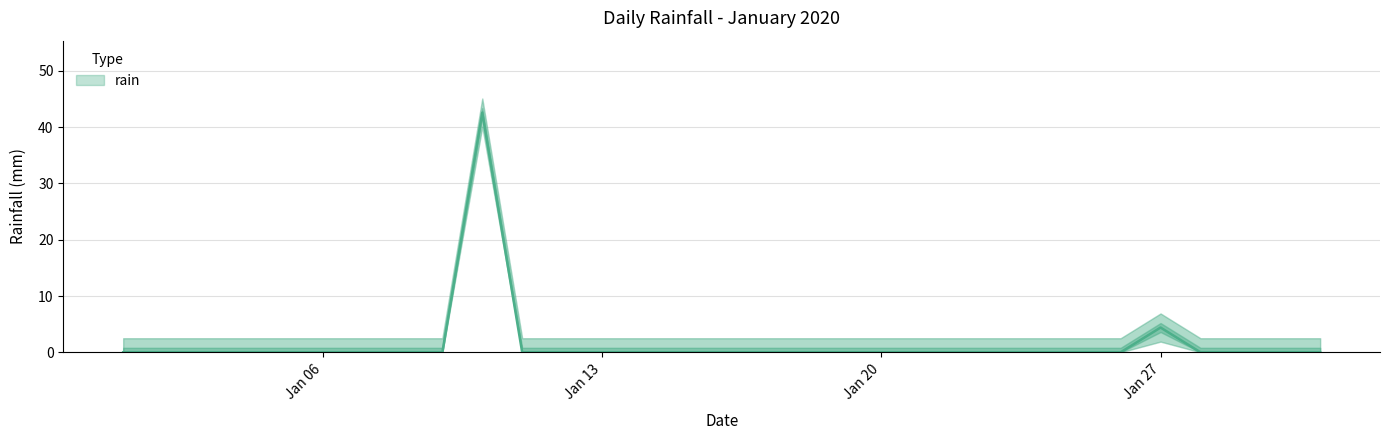

Rank the categories by value from highest to lowest.

2020-01-10, 2020-01-27, 2020-01-01, 2020-01-02, 2020-01-03, 2020-01-04, 2020-01-05, 2020-01-06, 2020-01-07, 2020-01-08, 2020-01-09, 2020-01-11, 2020-01-12, 2020-01-13, 2020-01-14, 2020-01-15, 2020-01-16, 2020-01-17, 2020-01-18, 2020-01-19, 2020-01-20, 2020-01-21, 2020-01-22, 2020-01-23, 2020-01-24, 2020-01-25, 2020-01-26, 2020-01-28, 2020-01-29, 2020-01-30, 2020-01-31